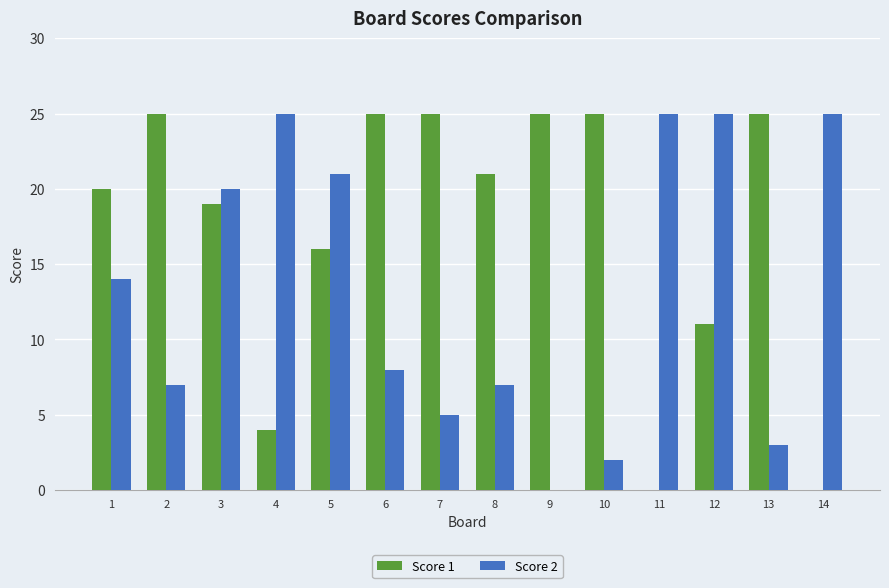

At which category is the sum across all series the highest?

3